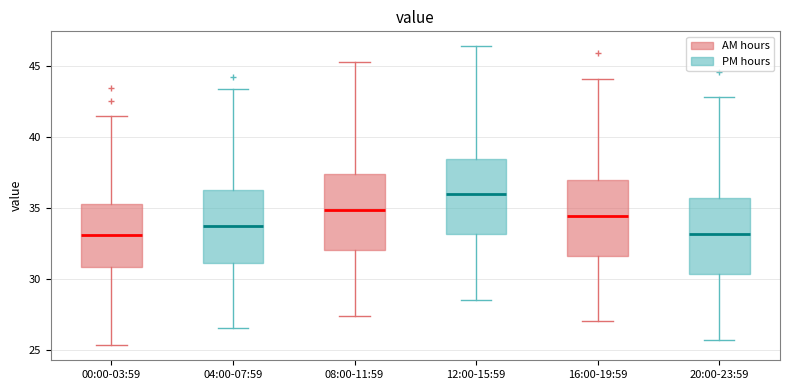

Which box has the highest median line?

12:00-15:59